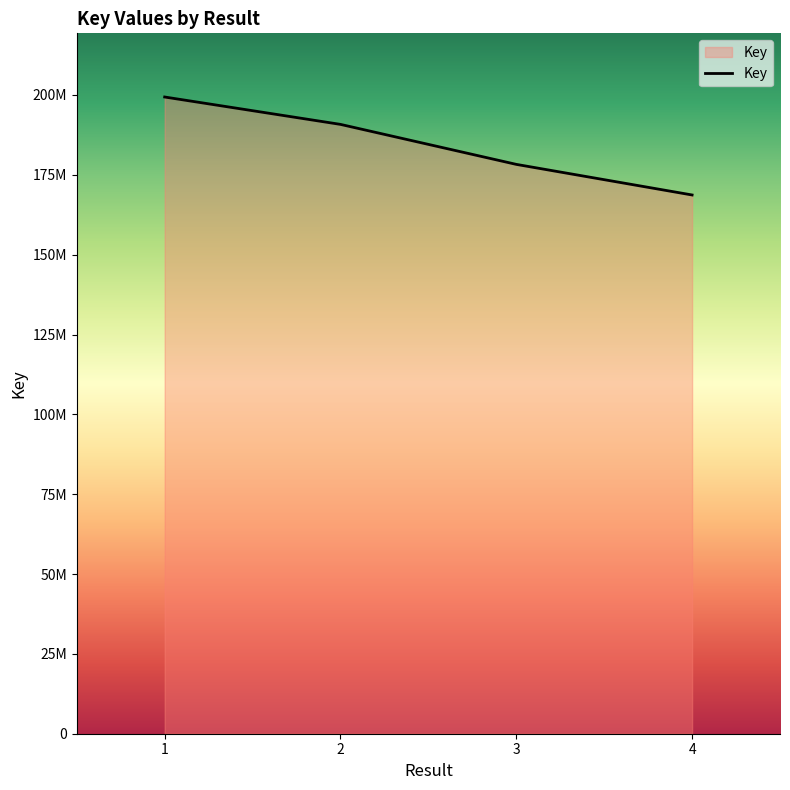

Between 3 and 4, which is larger?

3